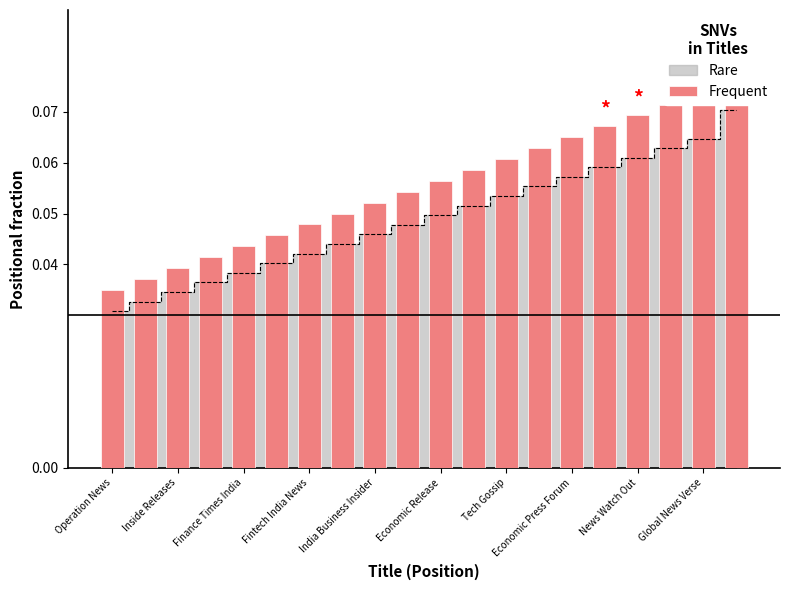

What is the sum of all values?

1.1